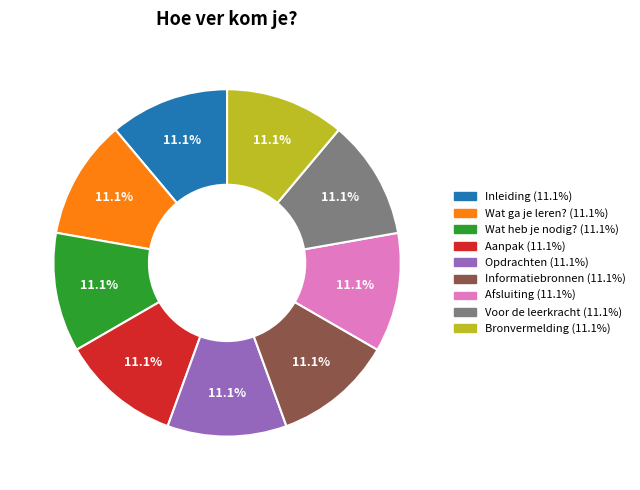

What percentage is NOT represented by Informatiebronnen?

88.9%